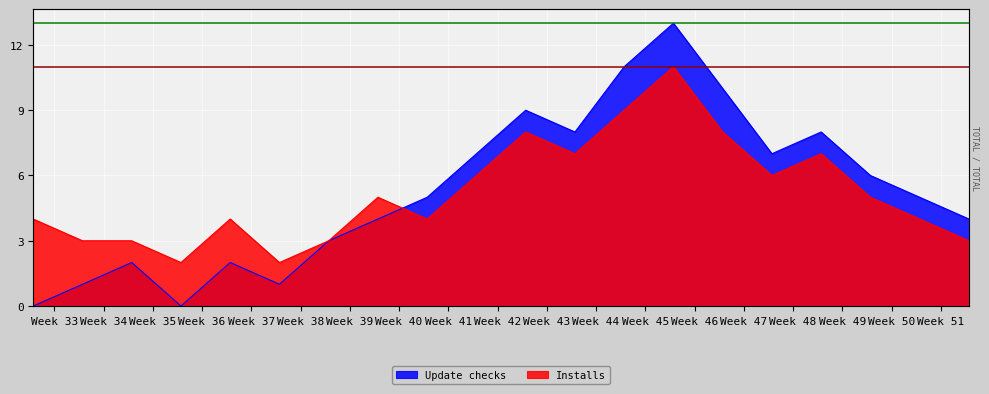

Rank the series by their average value, from highest to lowest.

Update checks, Installs